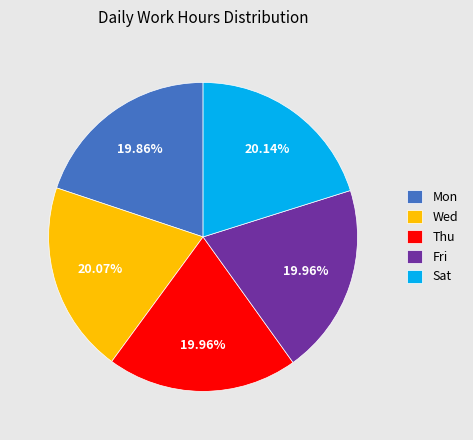

To the nearest percent, what is the combined percentage of Sat and Thu?

40%